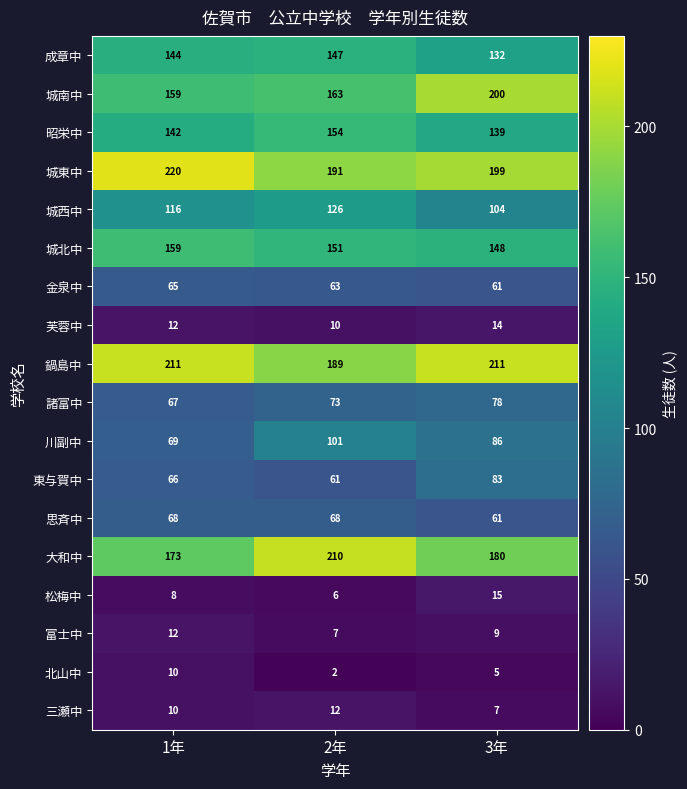

How many categories are shown in the chart?

3